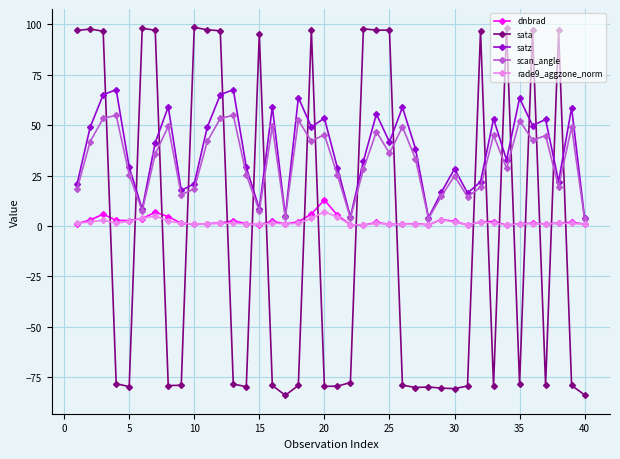

What is the value of the sata point at the 22nd from the left?

-77.6